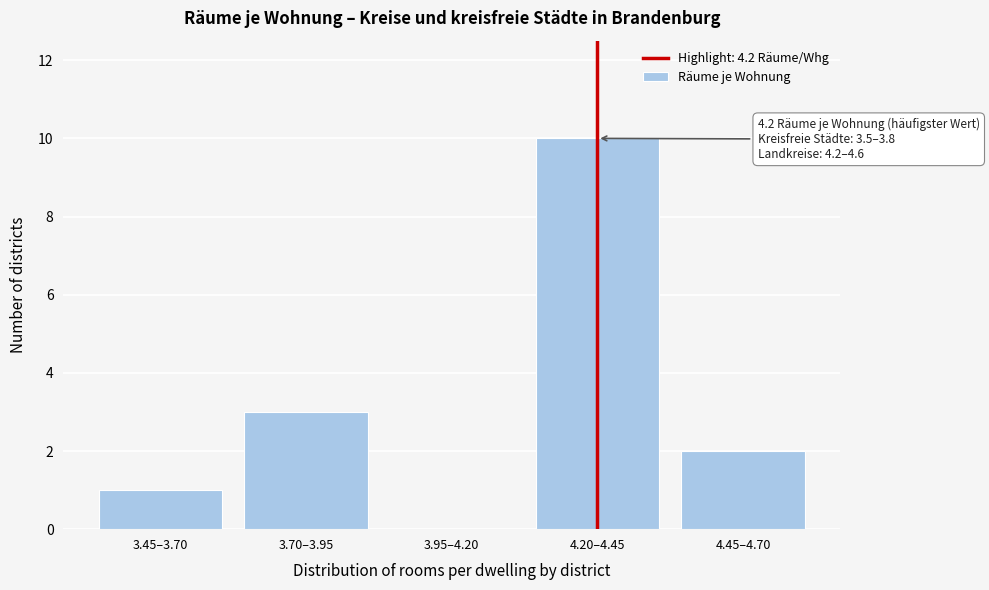

Reading right to left, transcribe all the data shown in this chart.

4.45–4.70=2	4.20–4.45=10	3.95–4.20=0	3.70–3.95=3	3.45–3.70=1